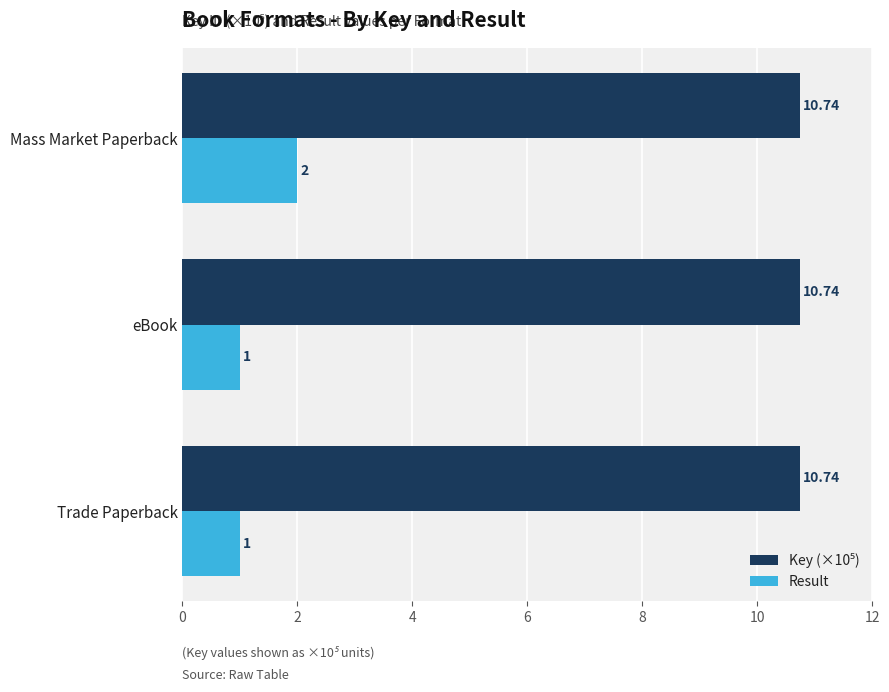

Which series has the widest spread of values?

Result